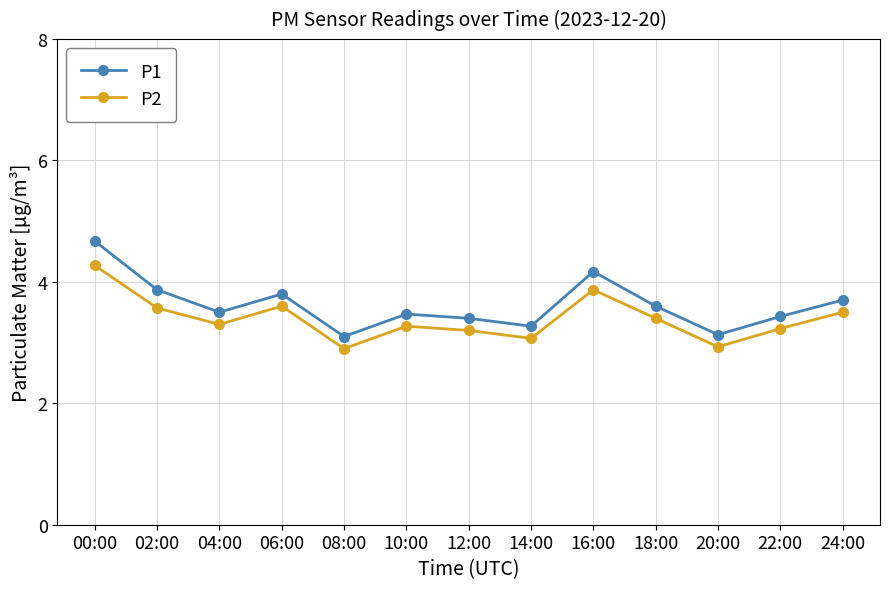

Which series has the widest spread of values?

P1